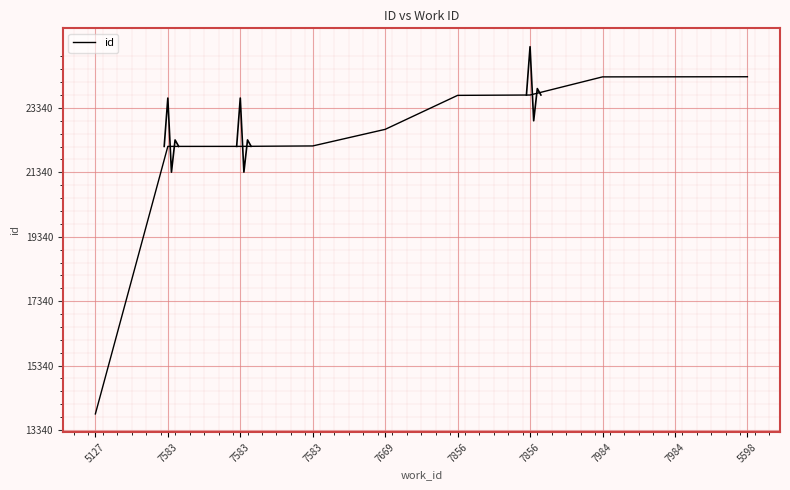

The value at 7856 is 23728. True or false?

True